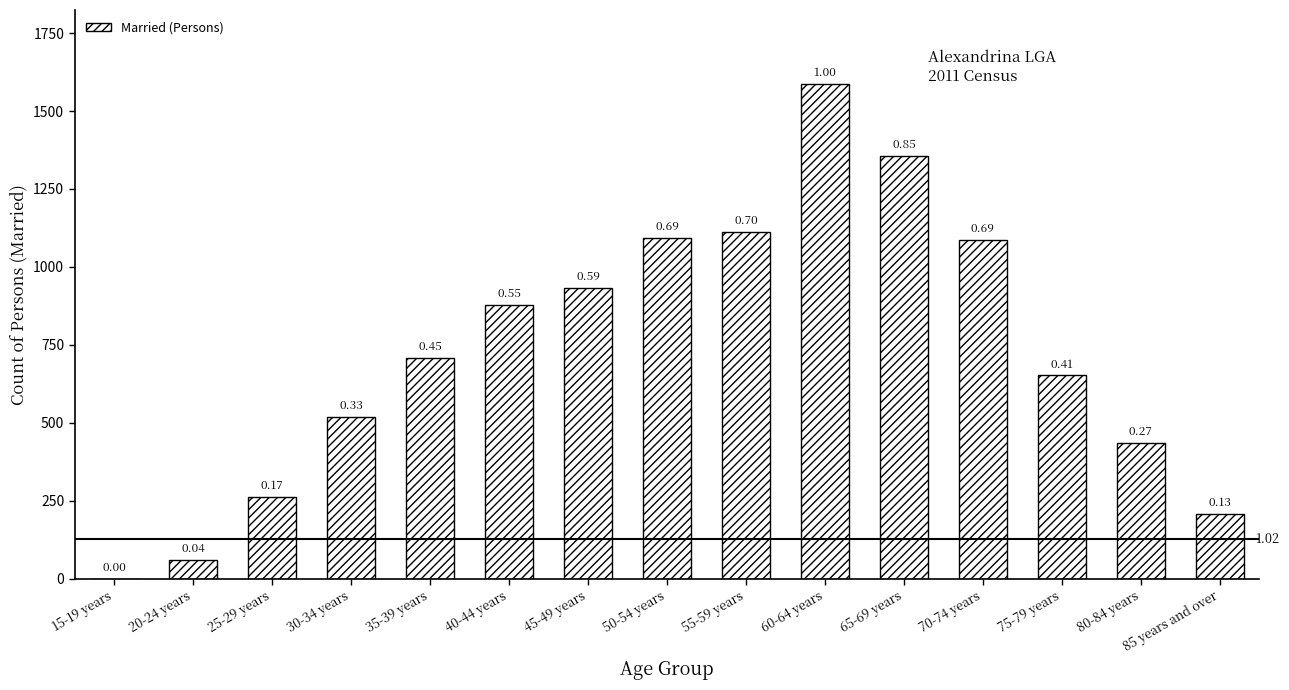

Where does the data first go above 709?

40-44 years